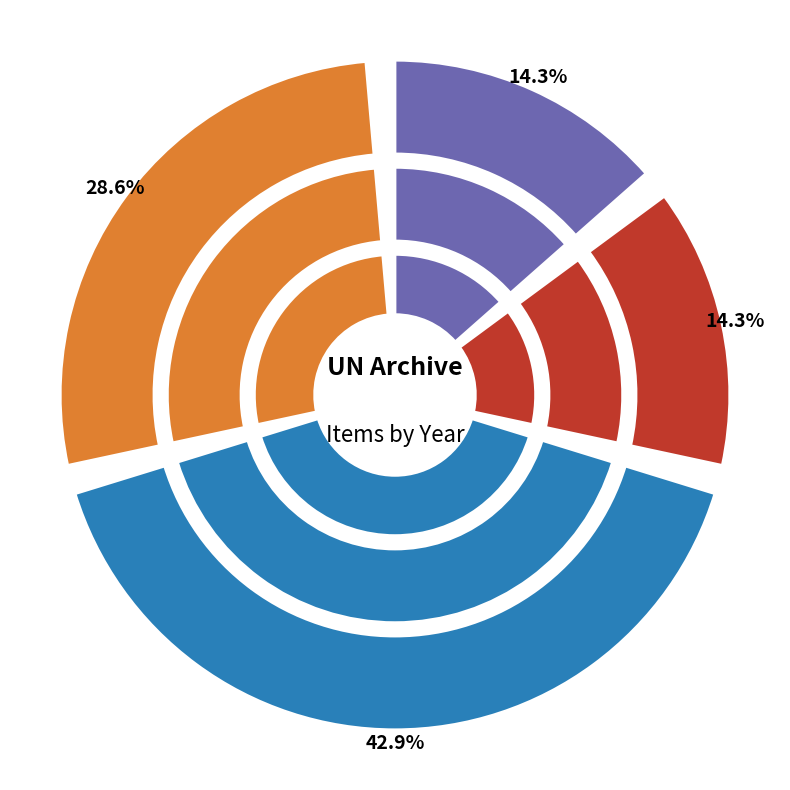

Is it true that 8876 is 5% of the pie?

False